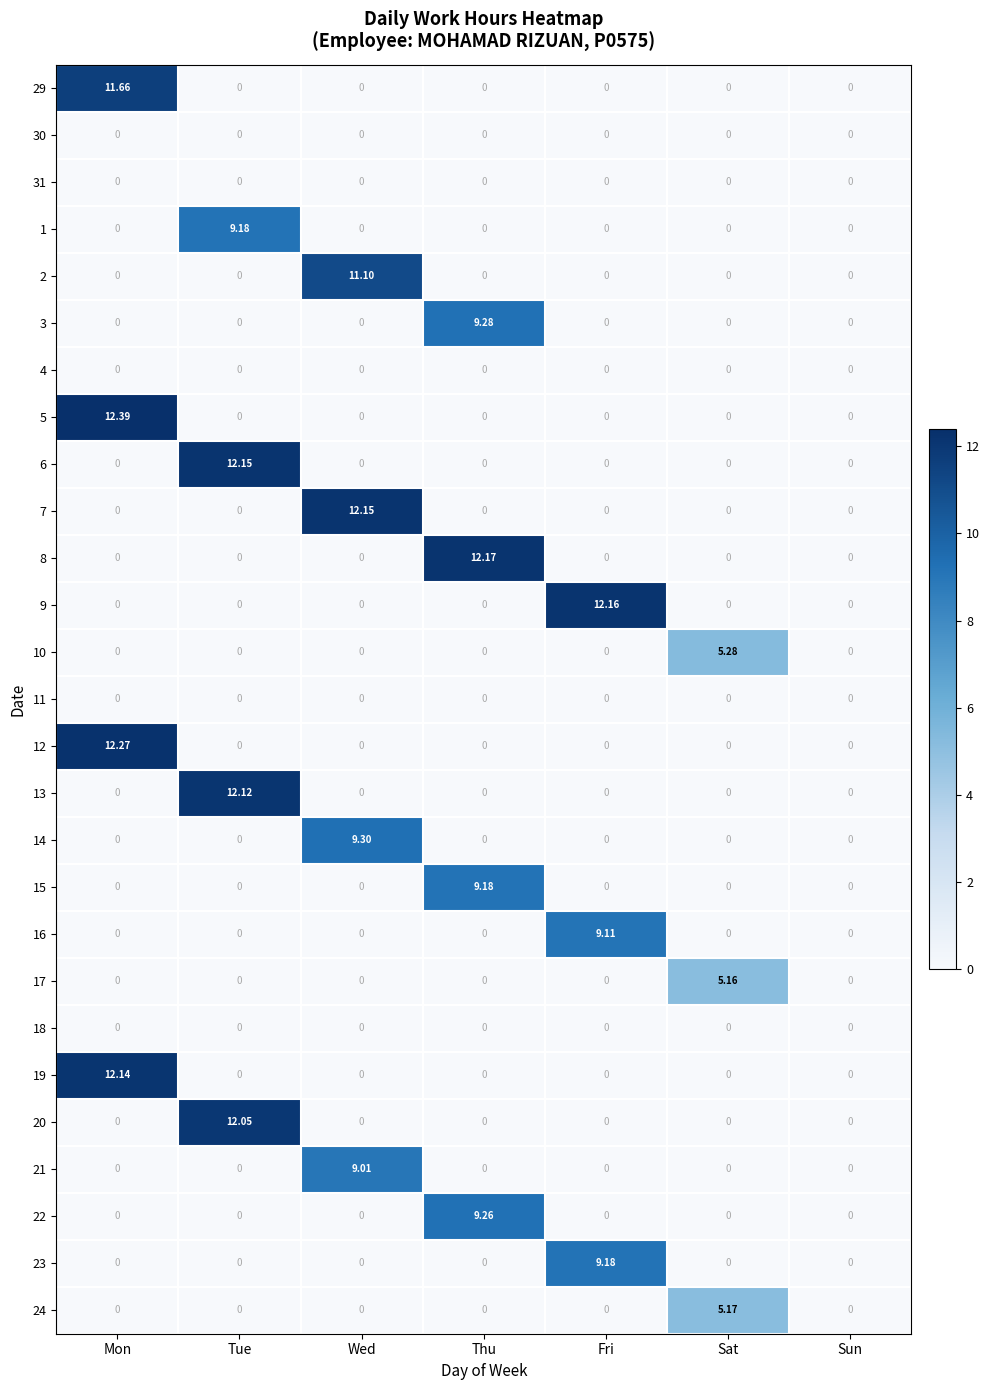

At which category is the sum across all series the highest?

Mon